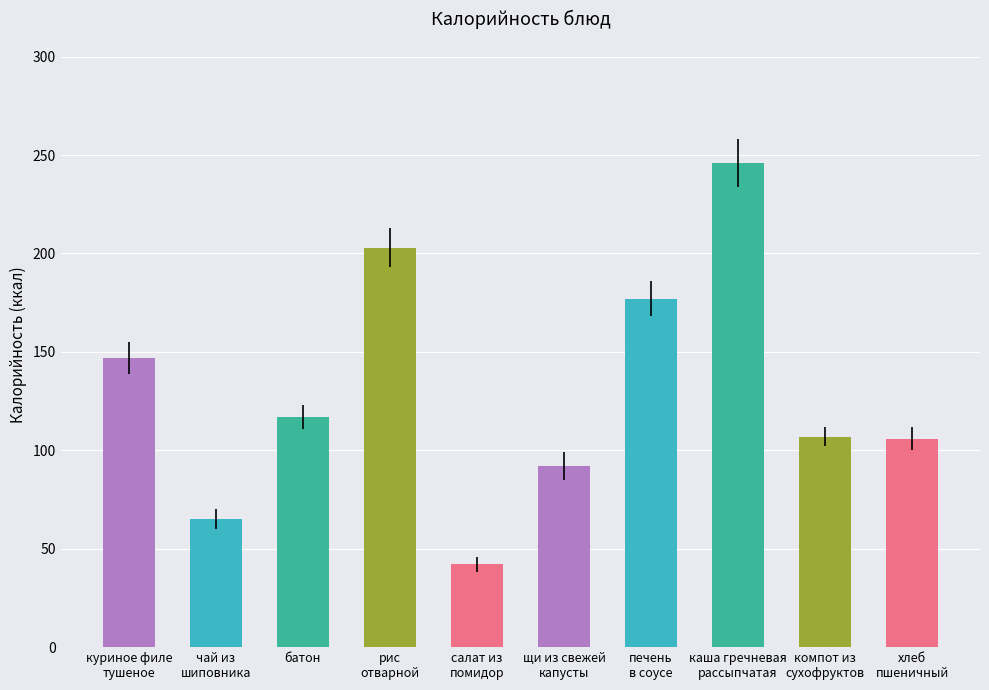

What is the maximum value shown in the chart?

246